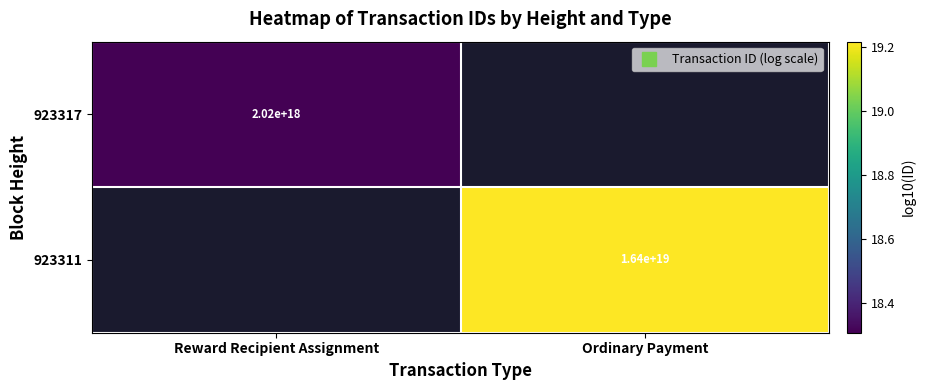

The value of 923317 at Reward Recipient Assignment is 18.3. True or false?

True